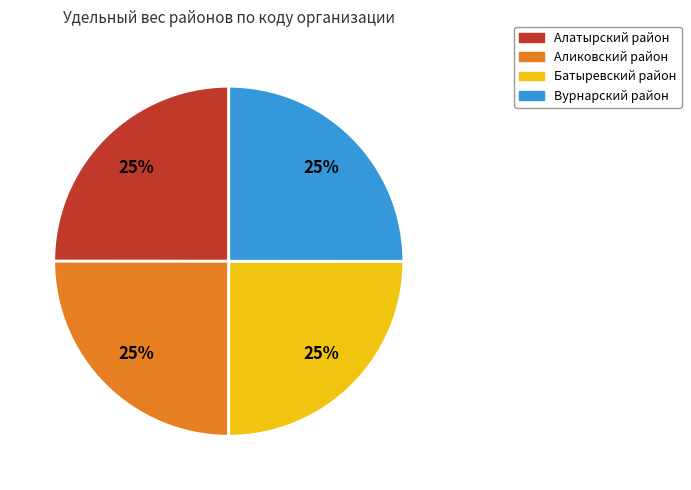

What is the ratio of the value at Алатырский район to the value at Аликовский район?

1.0